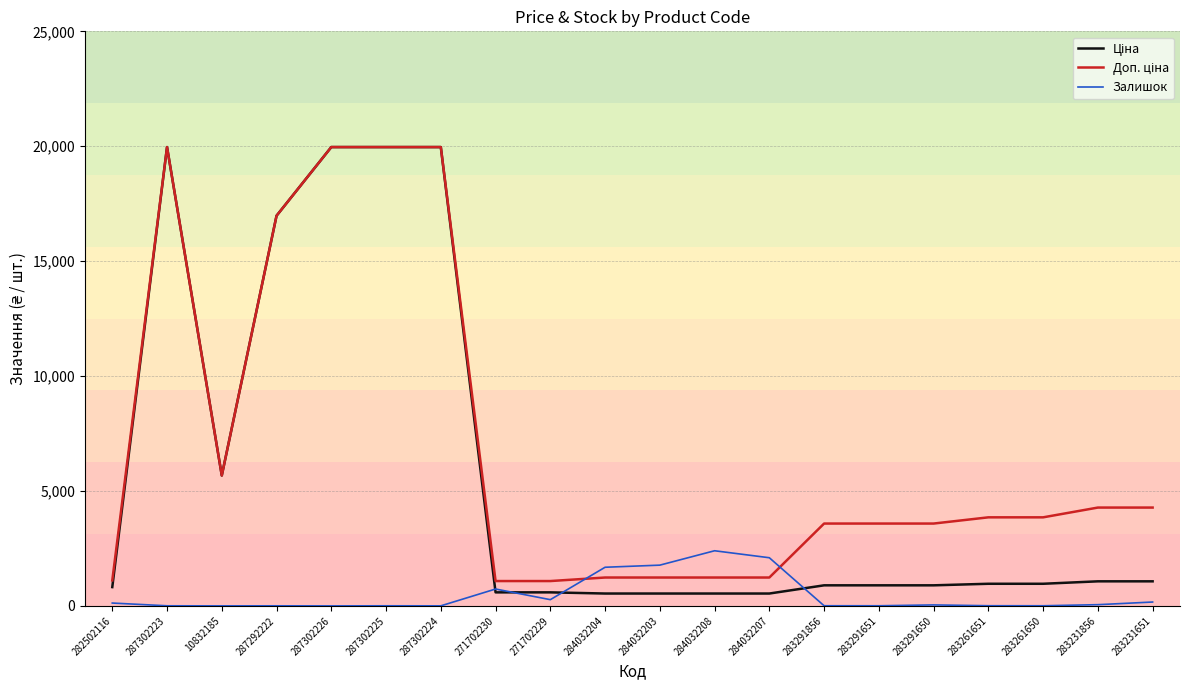

What is the spread (max minus min) of values at 284032203?

1235.0